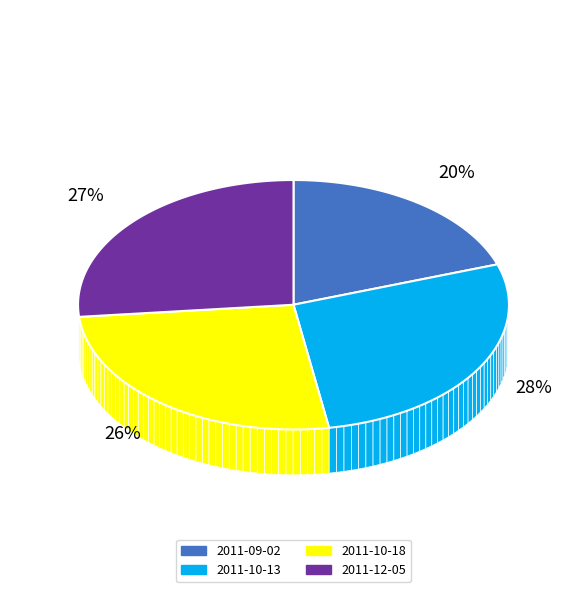

To the nearest percent, what percentage of the pie is 2011-09-02?

20%